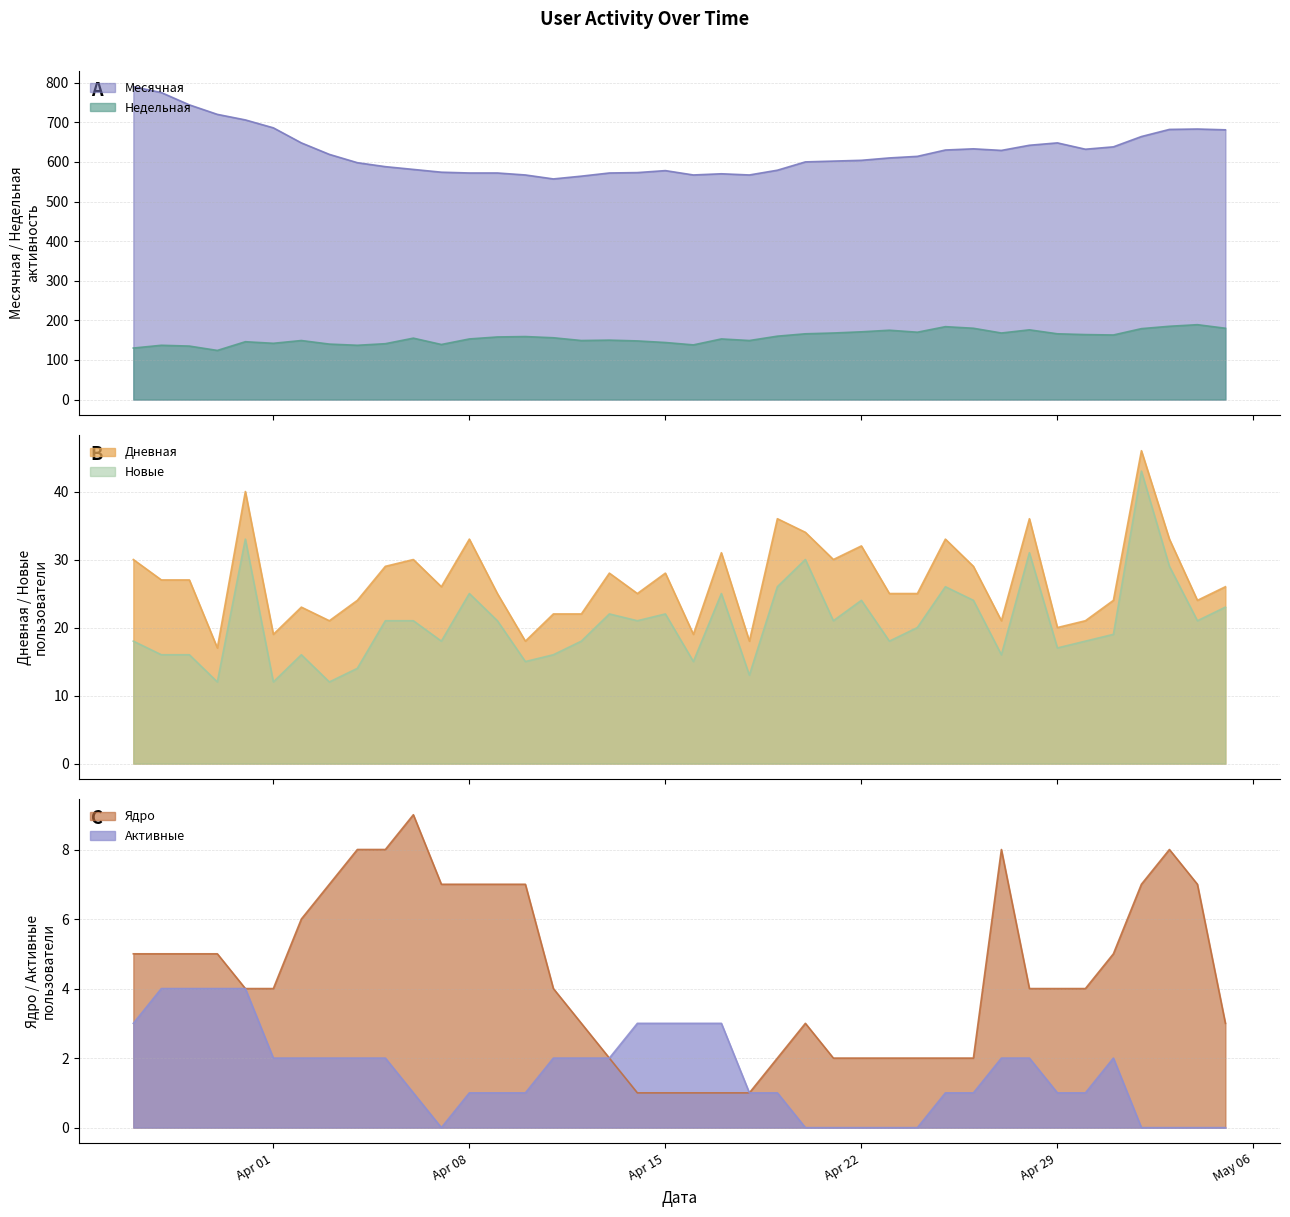

True or false: Месячная and Недельная cross at least once.

False